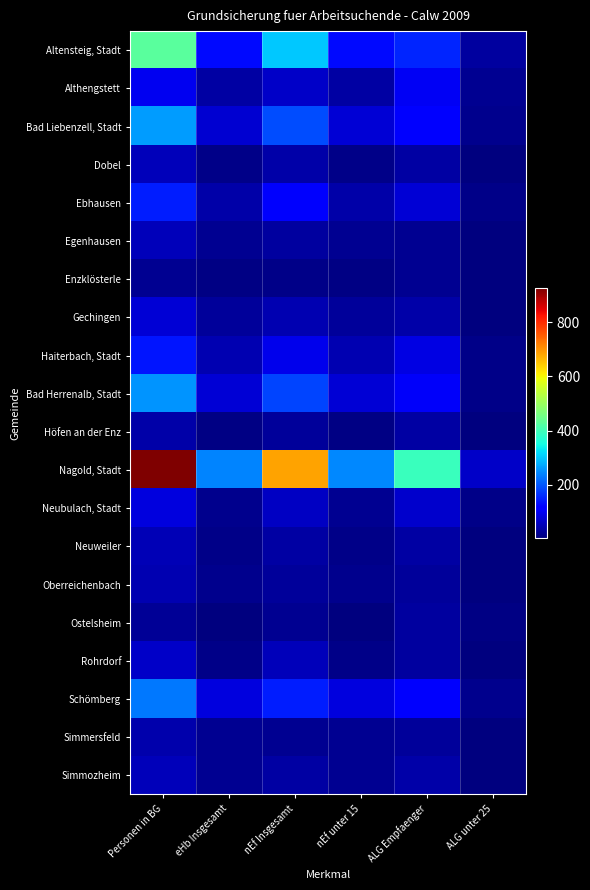

What is the maximum value shown in the chart?

927